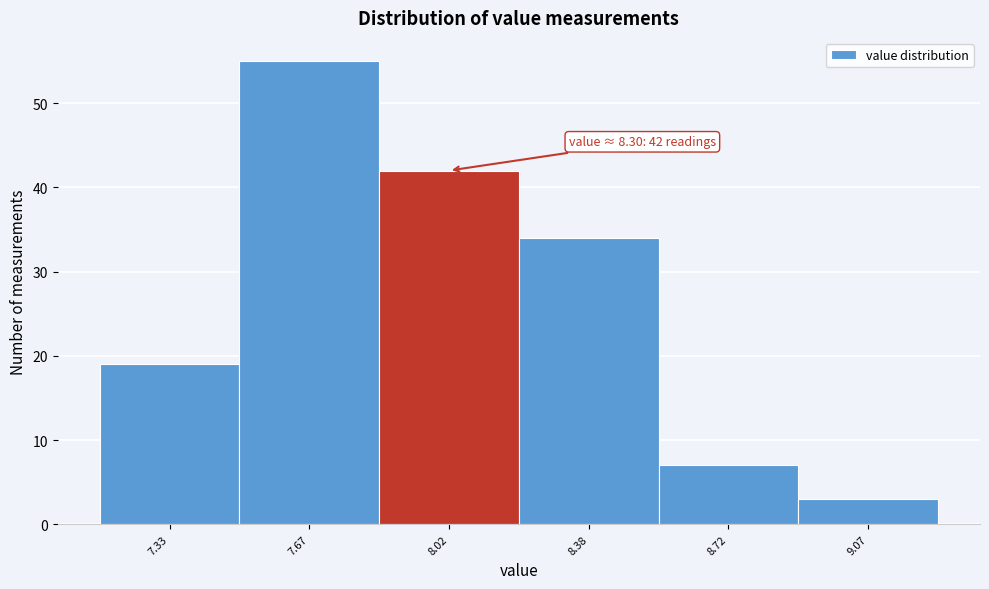

Reading left to right, list all the values displayed in this chart.

19	55	42	34	7	3